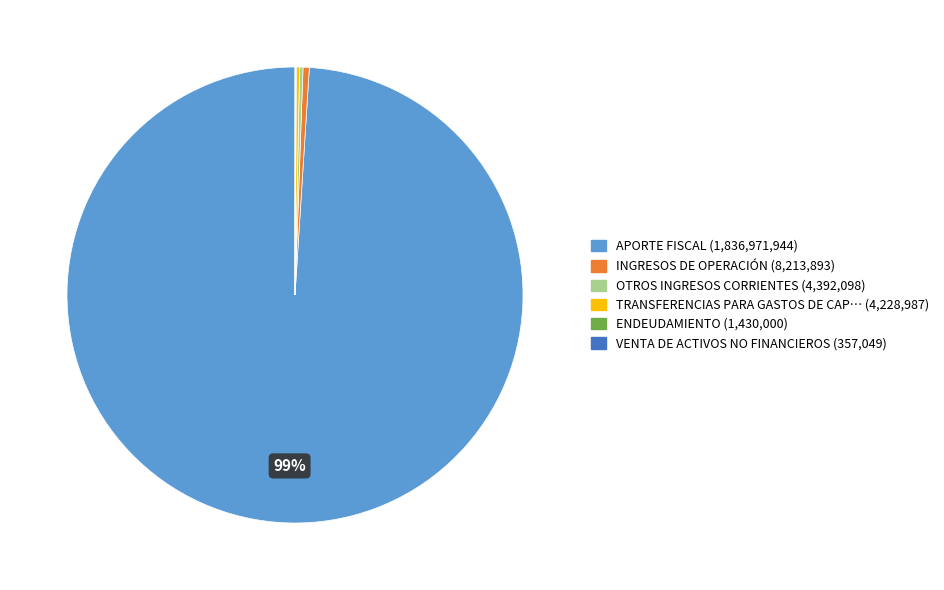

To the nearest percent, what is the average slice percentage?

17%